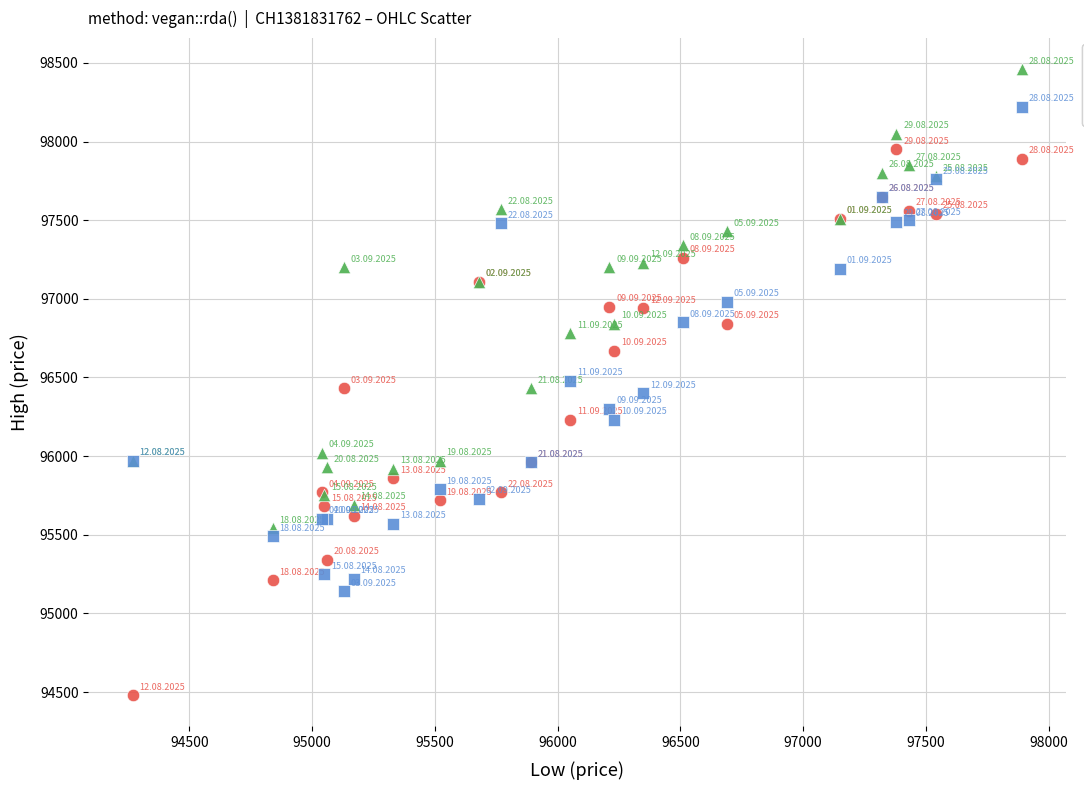

What is the X range (max minus min) for the scatter plot?

3620